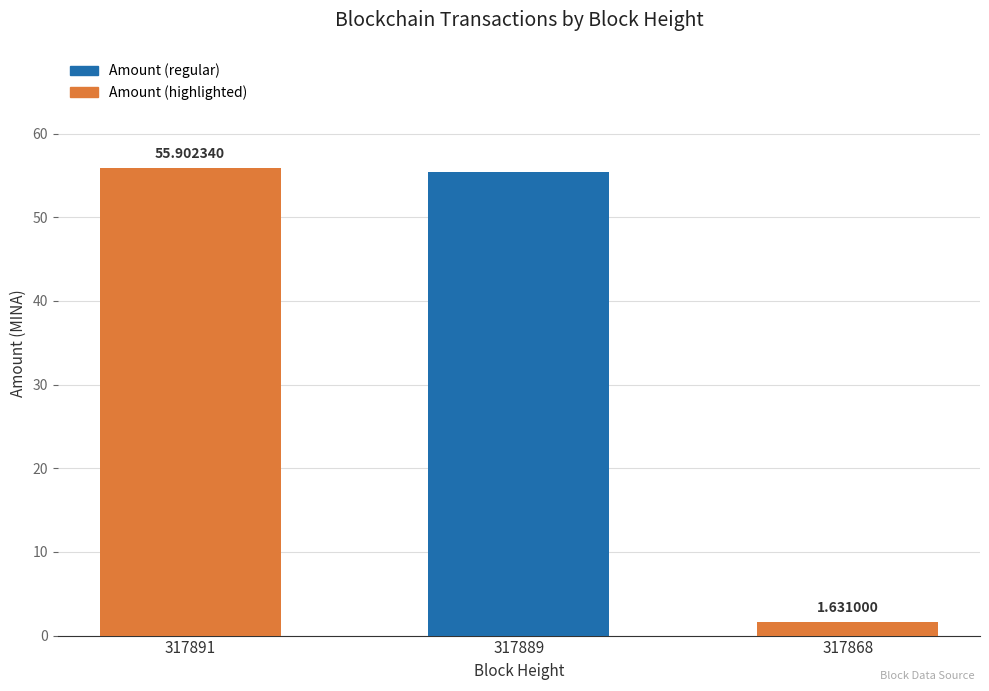

Rank the categories by value from lowest to highest.

317868, 317889, 317891